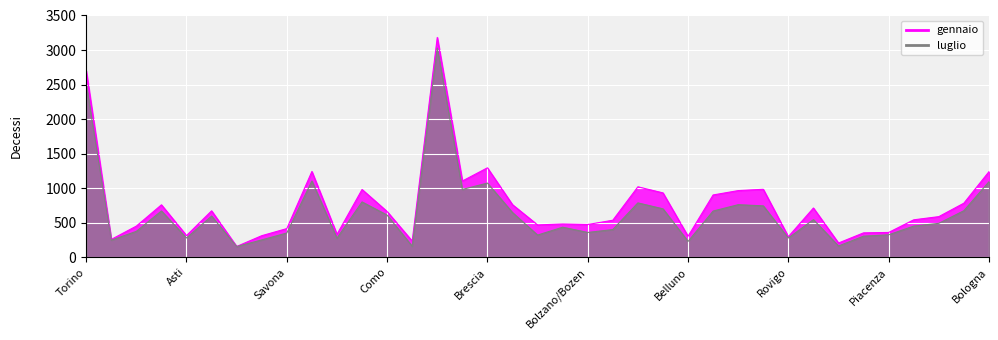

Which series has the largest total across all categories?

gennaio